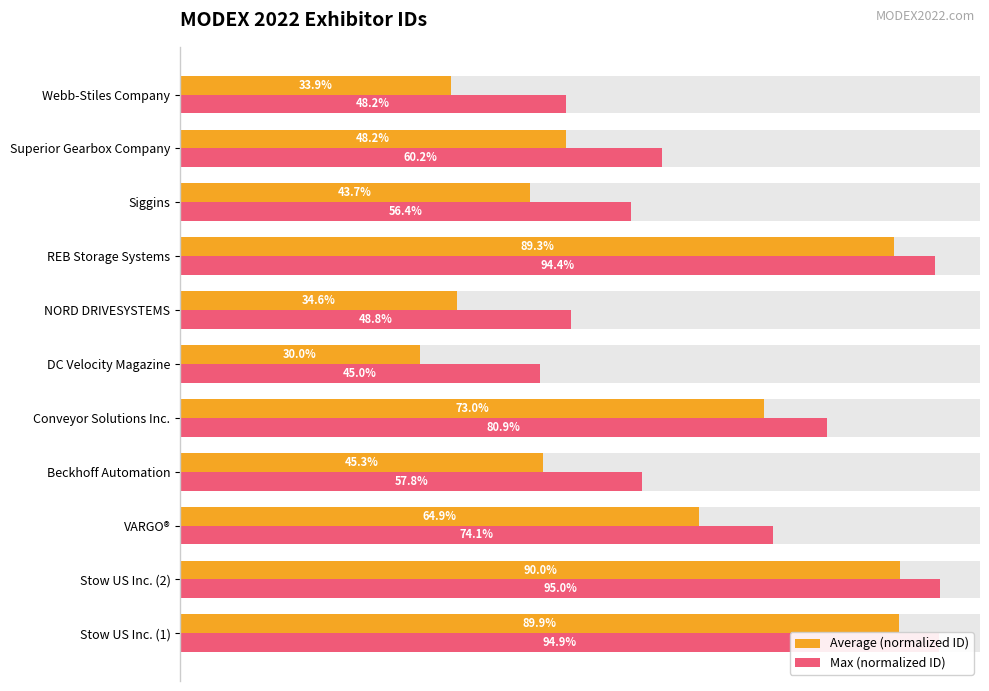

How many bars are there in total?

22